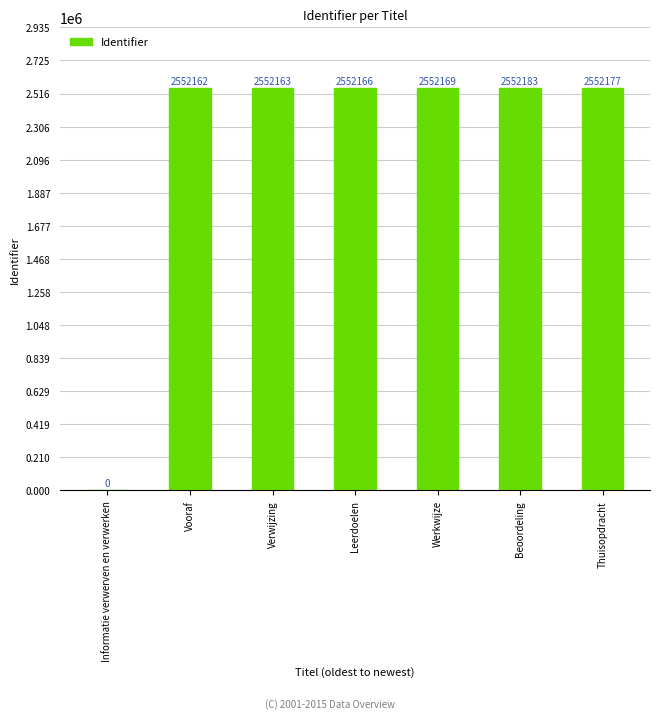

True or false: the data shows 2552163 at Verwijzing.

True